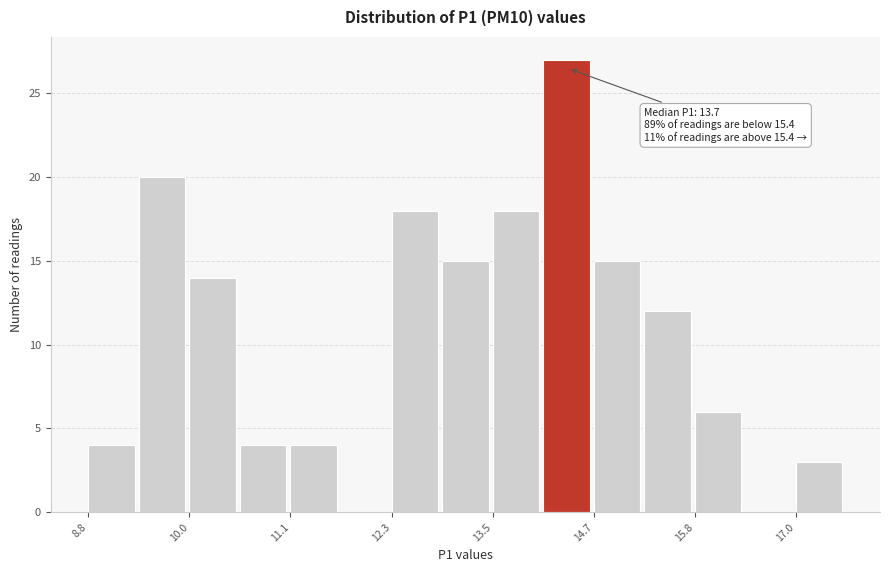

Read against the x-axis, roughly where is the centre of the tallest bar?

14.4